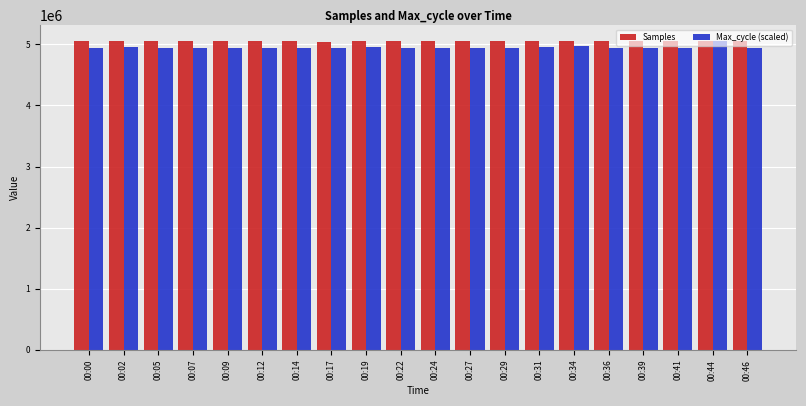

What is the spread (max minus min) of values at 00:22?

114724.7